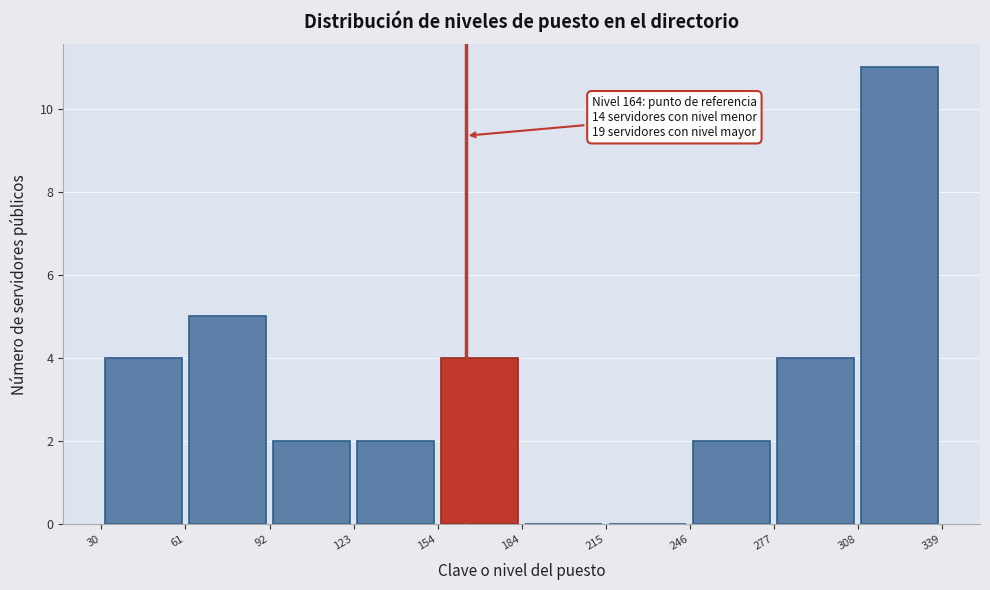

Over which range of the x-axis is the bar tallest?

308 to 339